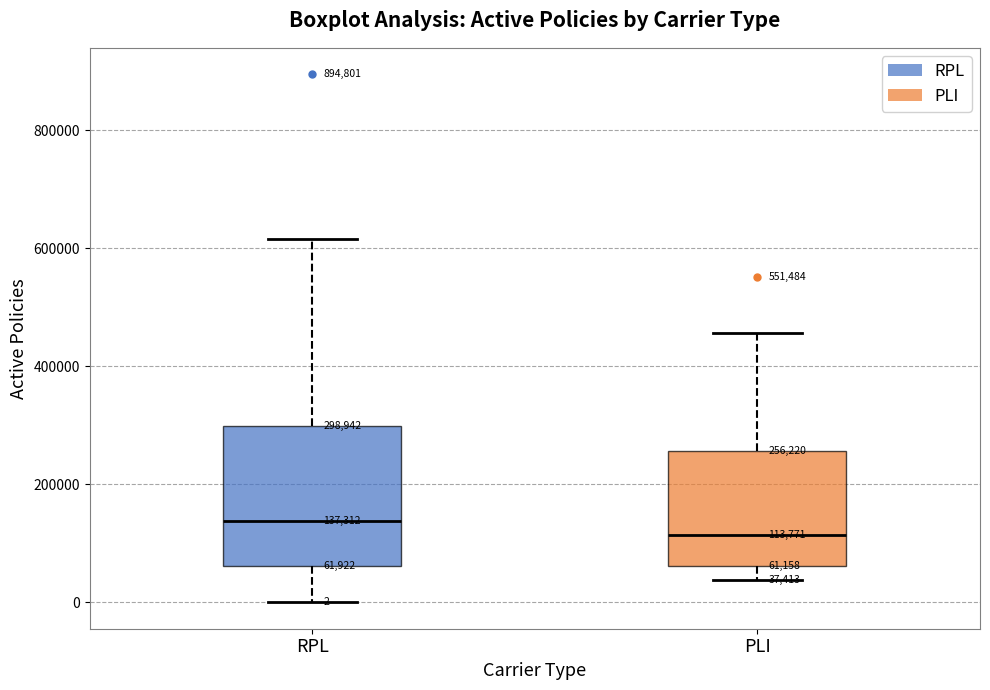

Which box's median line is the lowest?

PLI